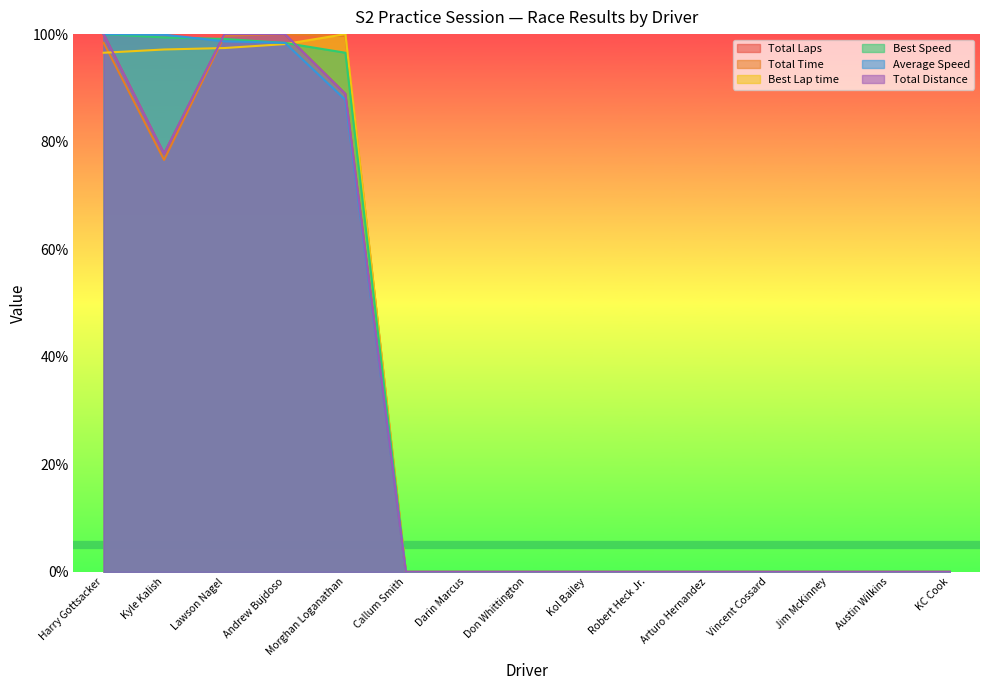

Where is Best Speed nearest to the value 50?

Morghan Loganathan